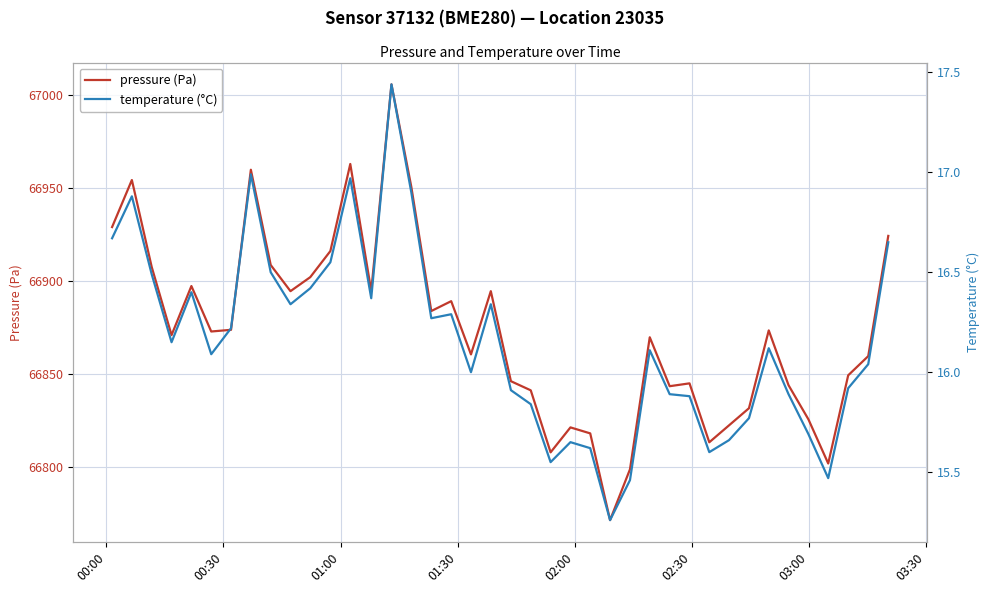

True or false: temperature (°C) and pressure (Pa) intersect in this chart.

False